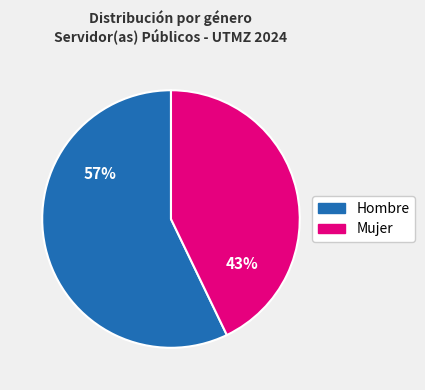

Which category has the biggest portion of the pie?

Hombre